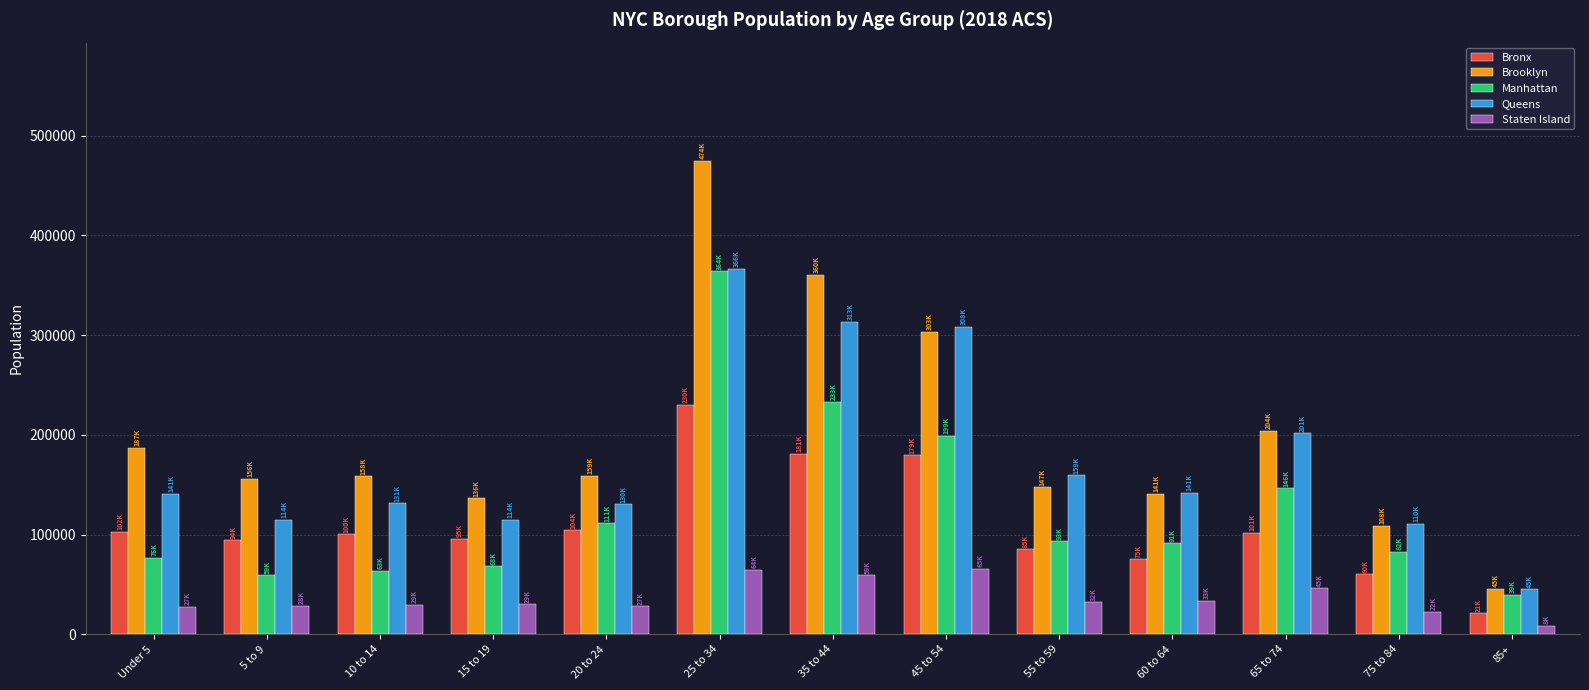

Does the chart contain any negative values?

No